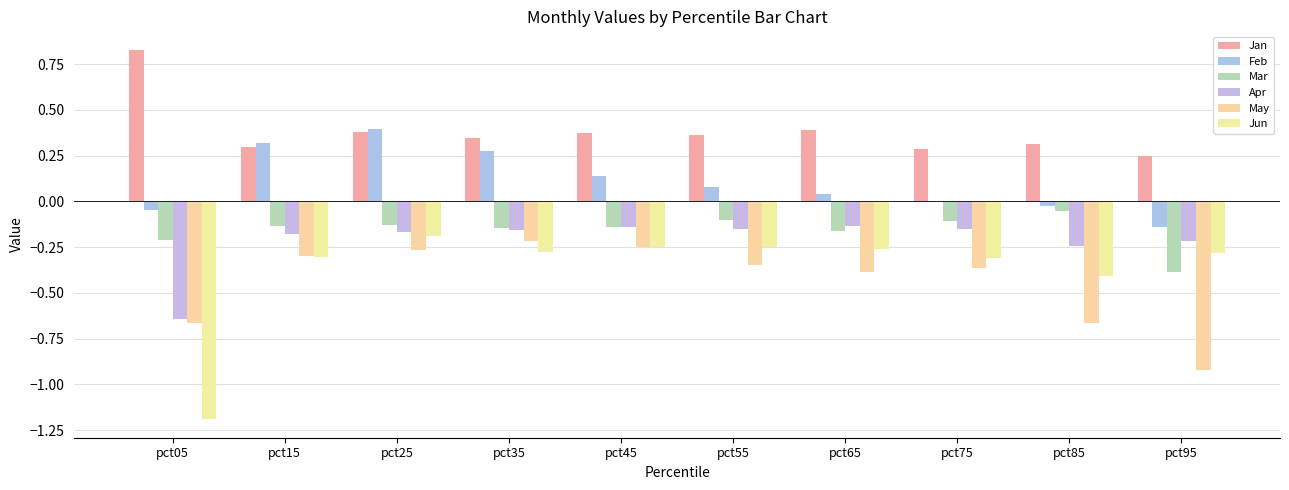

How many distinct data groups are displayed?

6